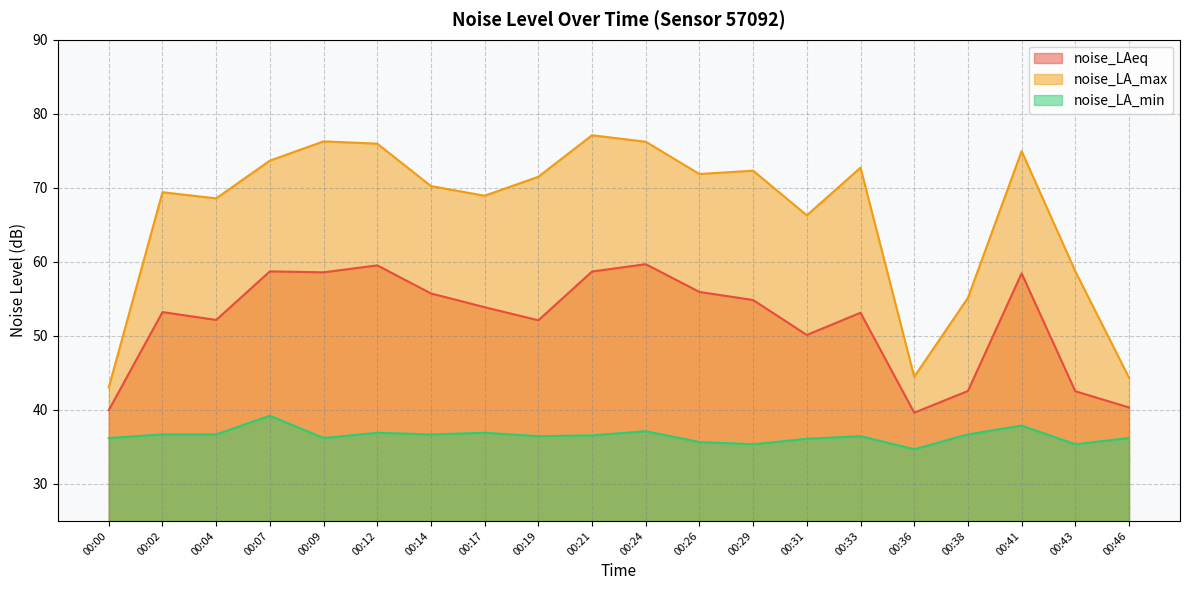

List the labels in order of noise_LA_min value, smallest first.

00:36, 00:29, 00:43, 00:26, 00:31, 00:00, 00:09, 00:46, 00:19, 00:33, 00:21, 00:02, 00:04, 00:14, 00:38, 00:12, 00:17, 00:24, 00:41, 00:07